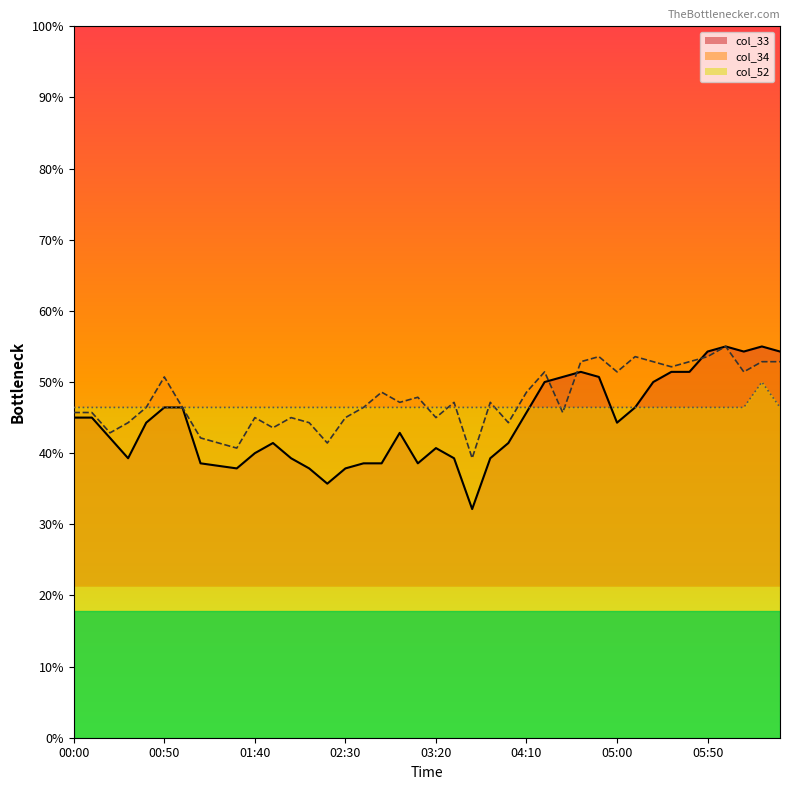

How many lines are shown in the chart?

3